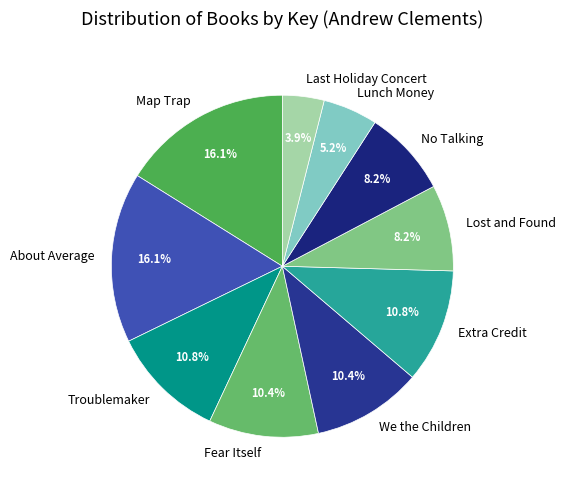

How many segments does this pie chart have?

10